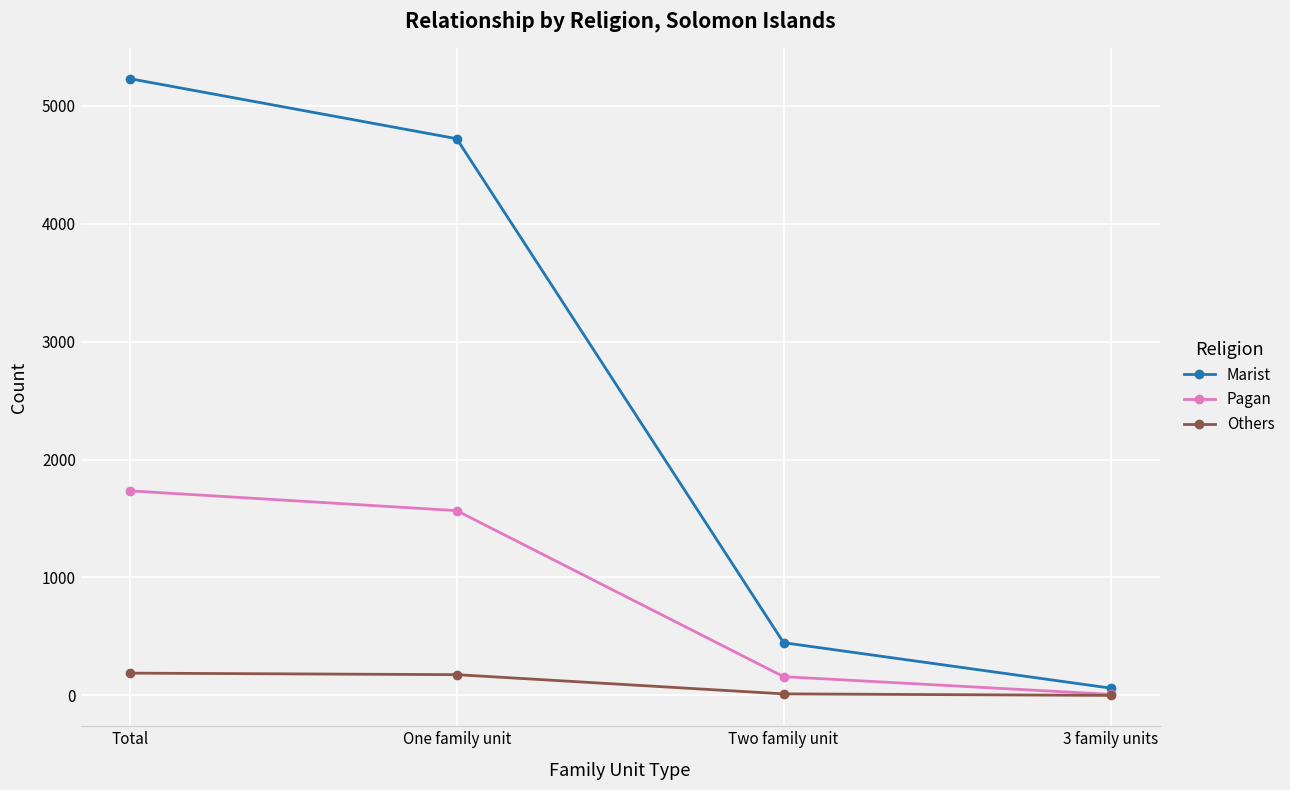

What is the label of the 4th point from the left?

3 family units